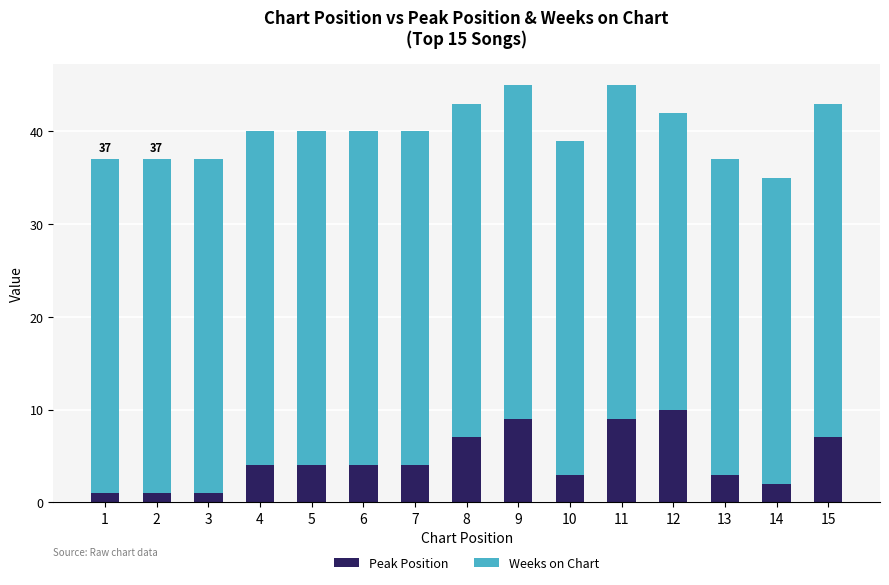

The Peak Position series shows 3 at 13. True or false?

True